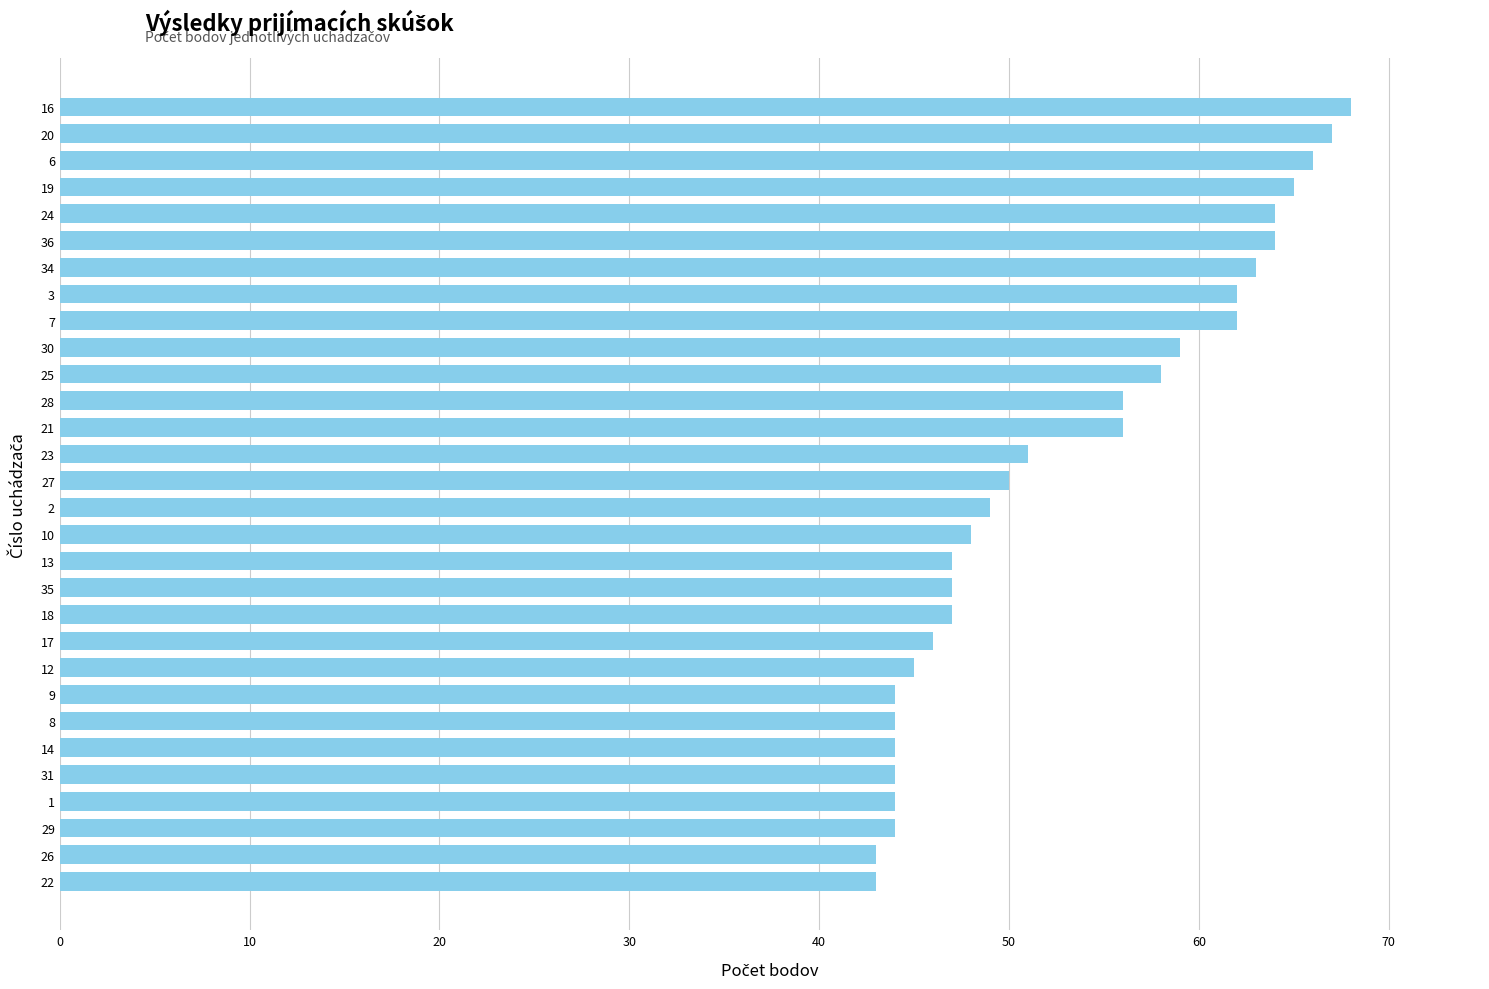

What is the greatest value displayed?

68